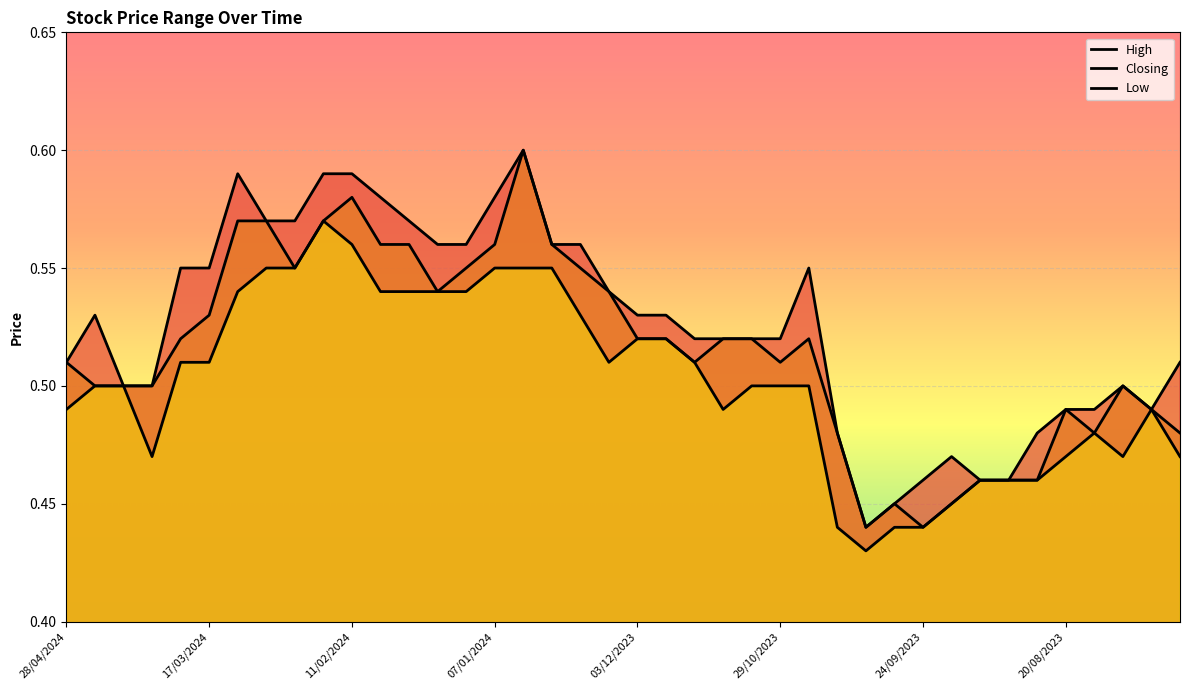

True or false: Low and Closing cross at least once.

False